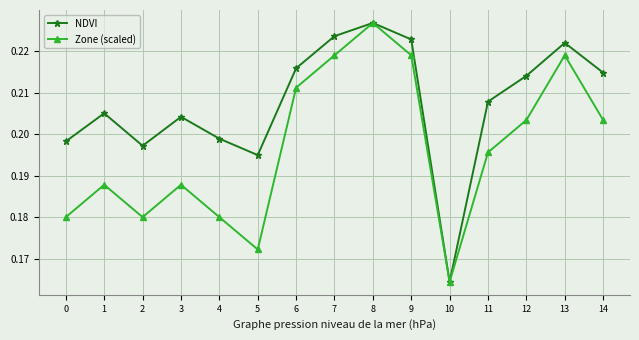

Where is the first local minimum for Zone (scaled)?

2